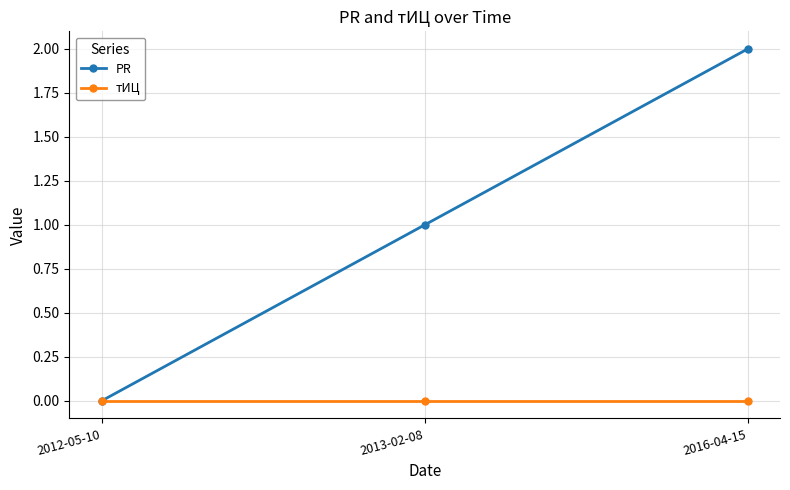

Is the value of PR at 2016-04-15 greater than the value of тИЦ at 2016-04-15?

Yes